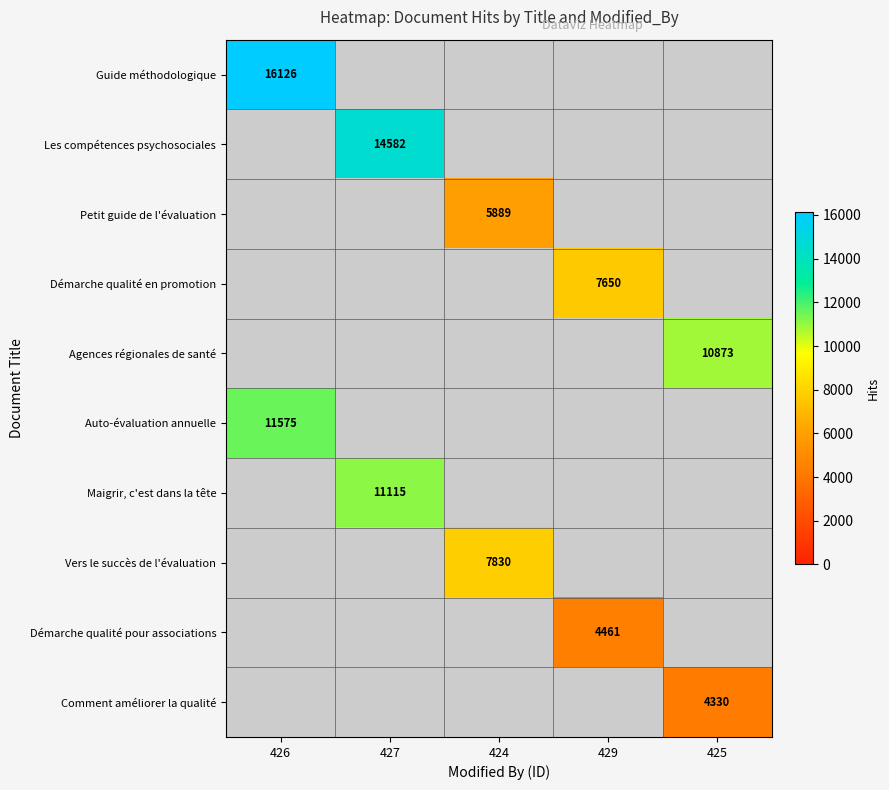

Is it true that Auto-évaluation annuelle equals 19298 at 426?

False